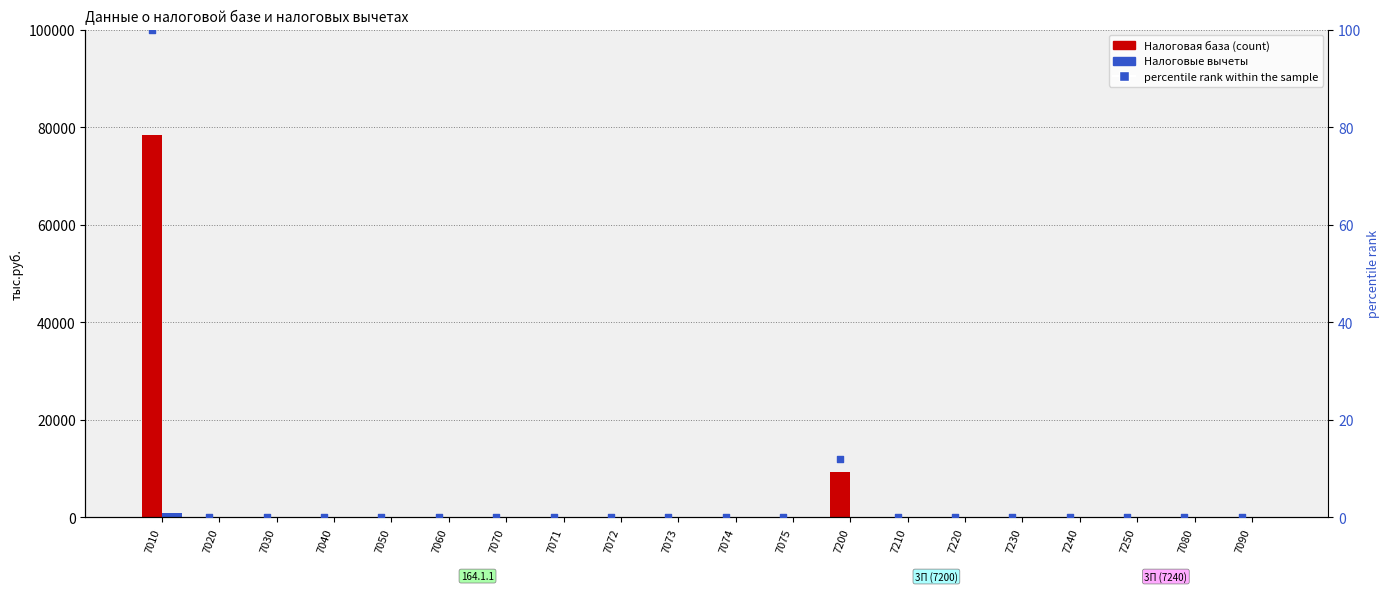

At how many categories does at least one series exceed 32731?

1